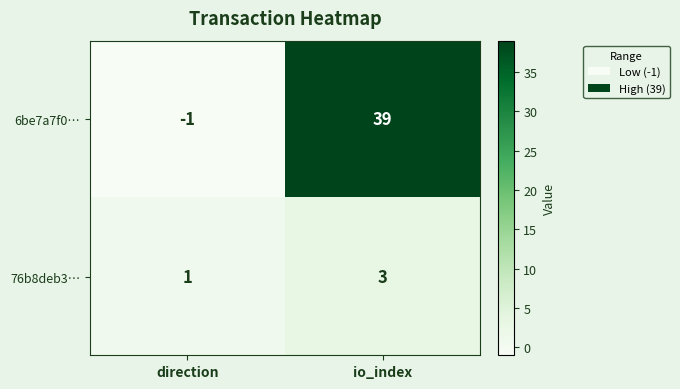

Which series has the largest range (max minus min)?

6be7a7f0…